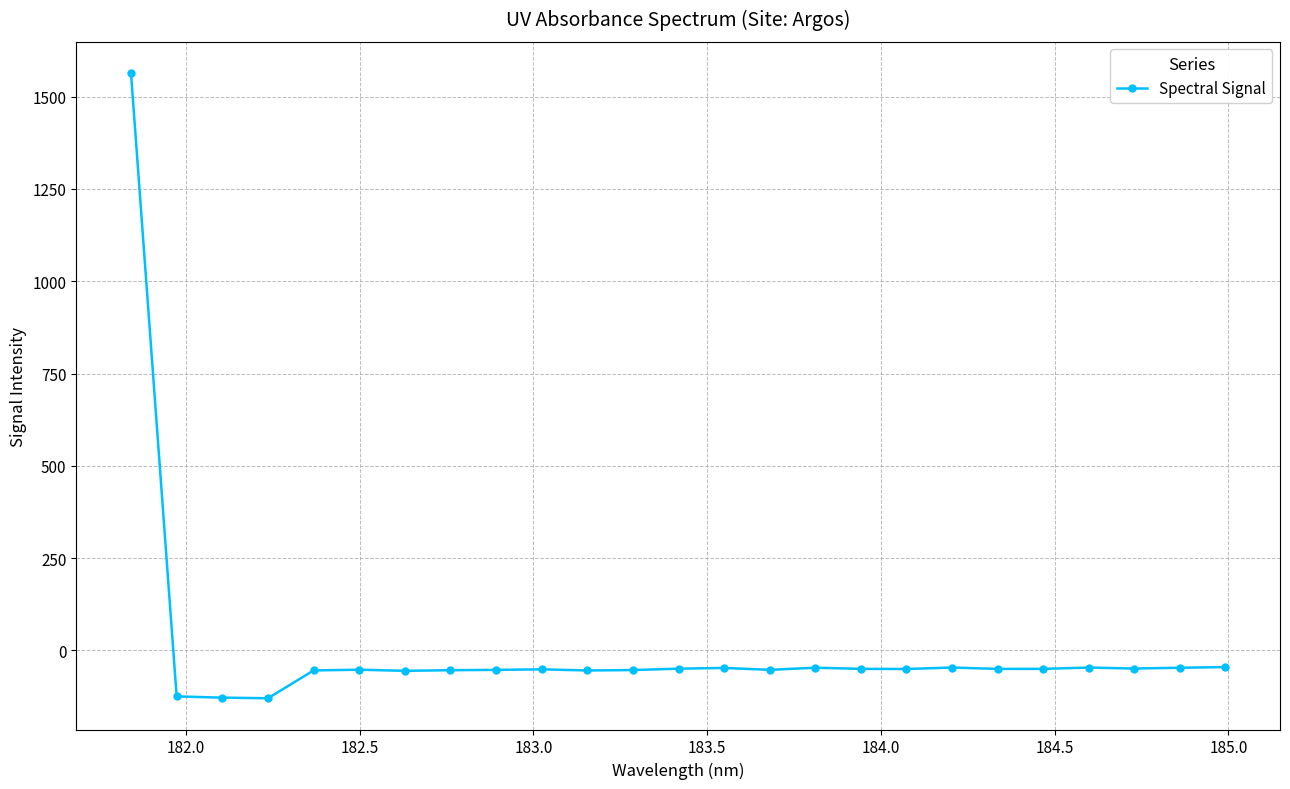

What is the average value?

4.9